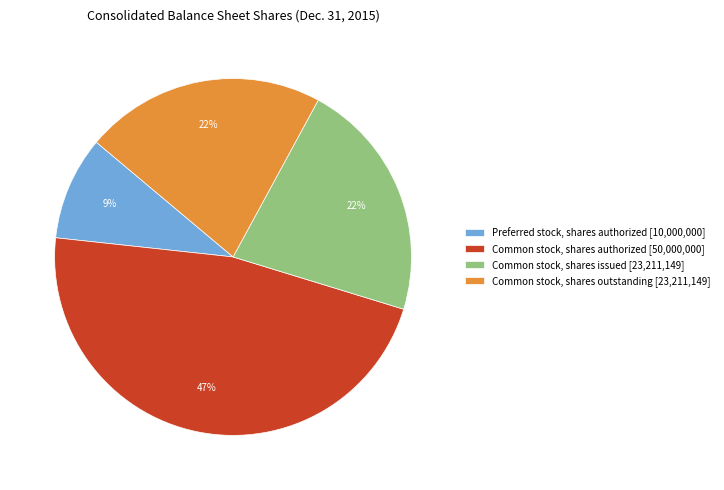

Do Preferred stock, shares authorized [10,000,000] and Common stock, shares outstanding [23,211,149] together represent more than half of the pie?

No